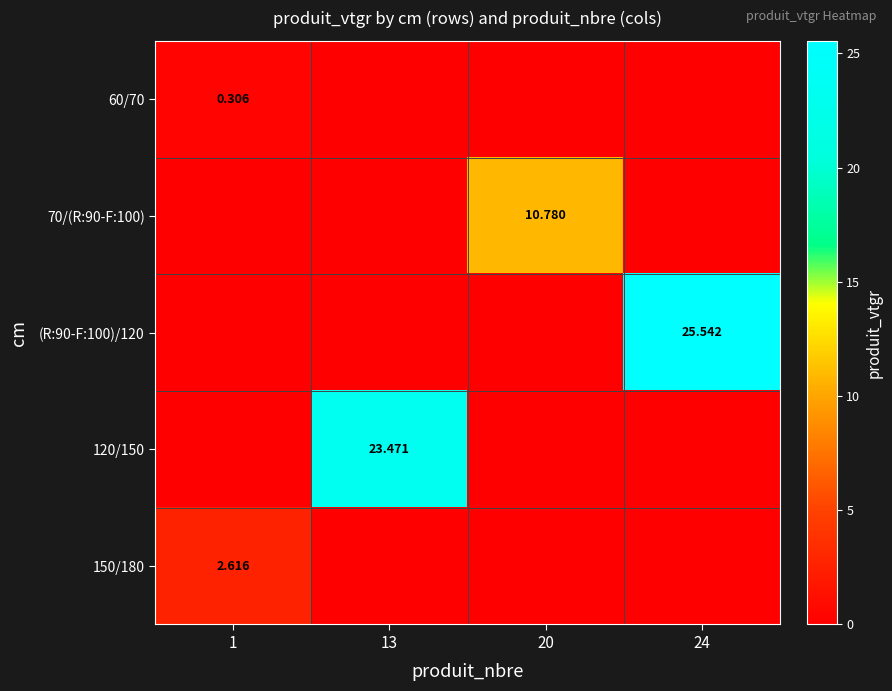

What is the difference between the maximum and minimum values in the 60/70 series?

0.3